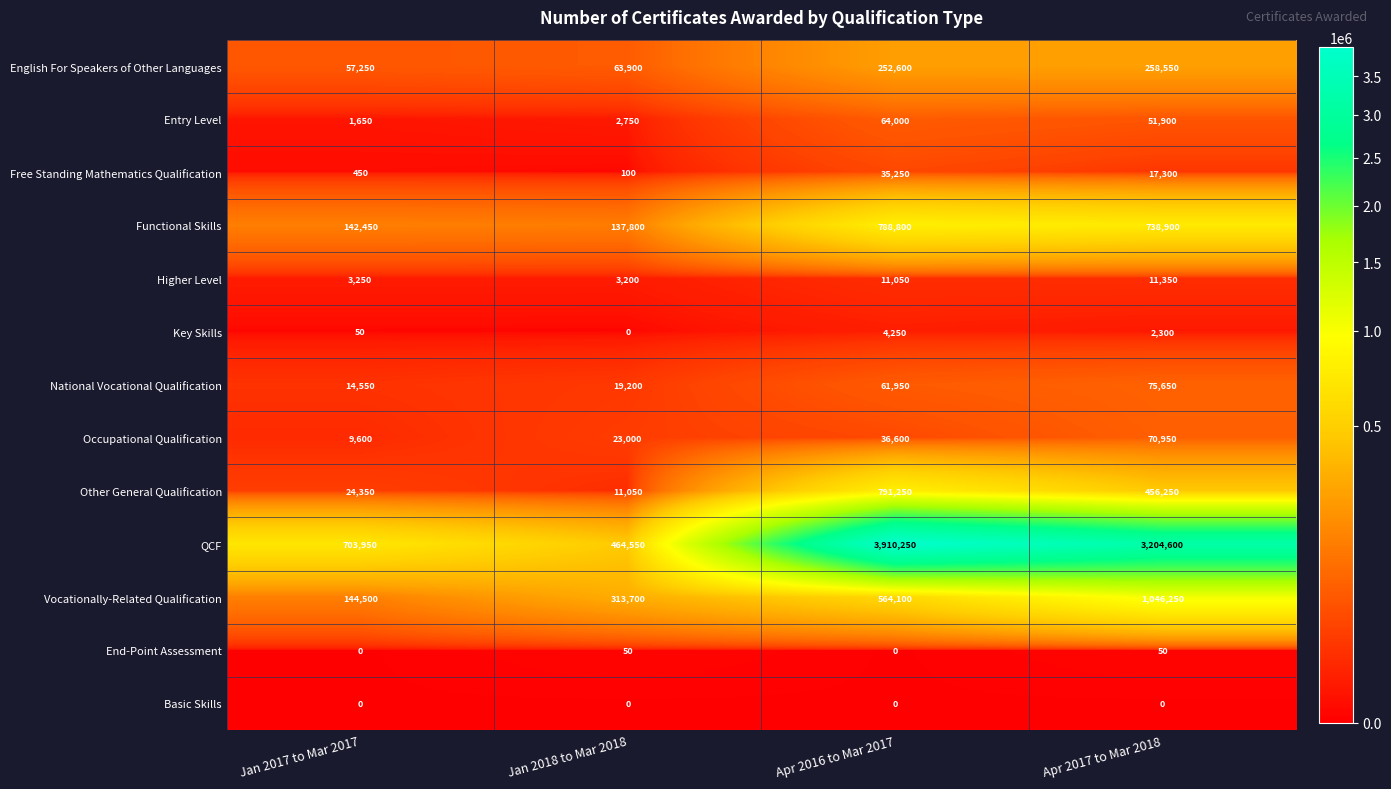

What value does the Entry Level series have at Apr 2017 to Mar 2018, to the nearest 100?

51900